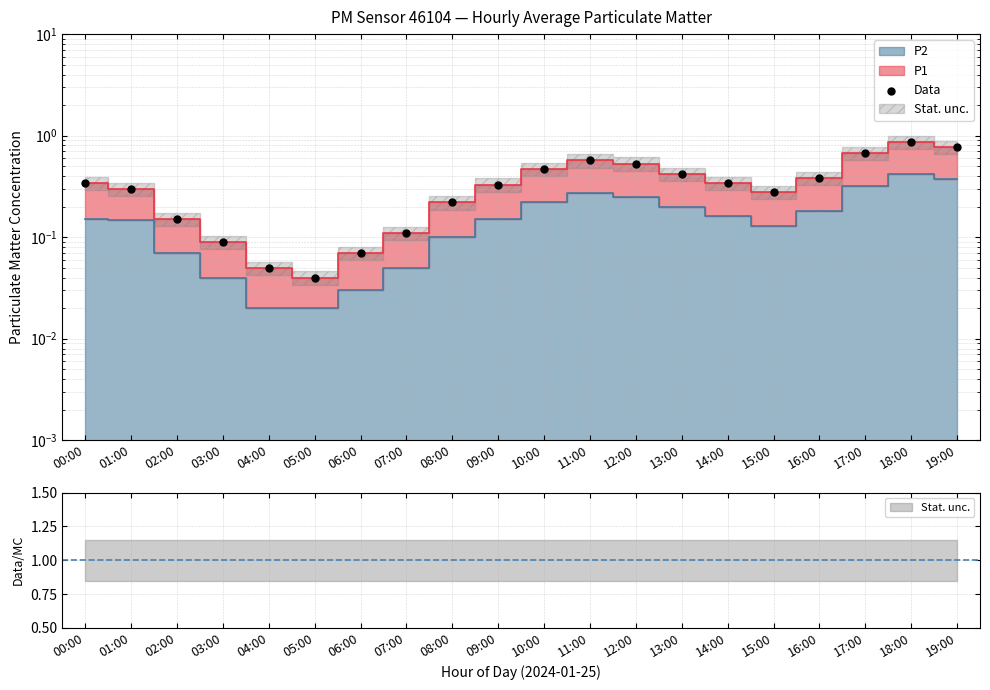

Between 01:00 and 08:00, which is larger?

01:00